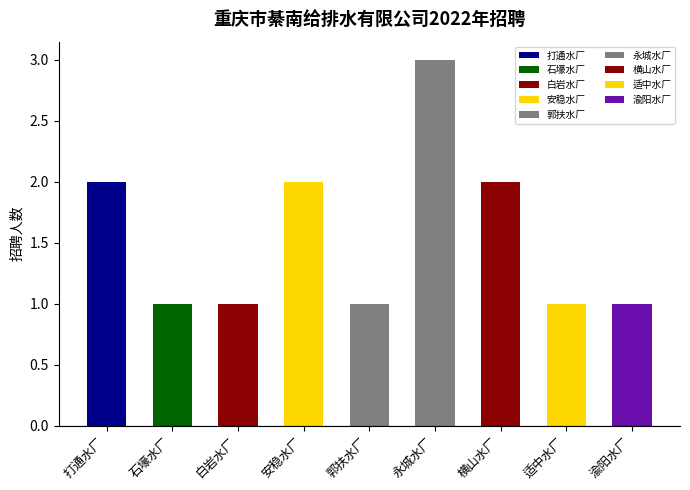

What is the value of the 5th bar from the left?

1